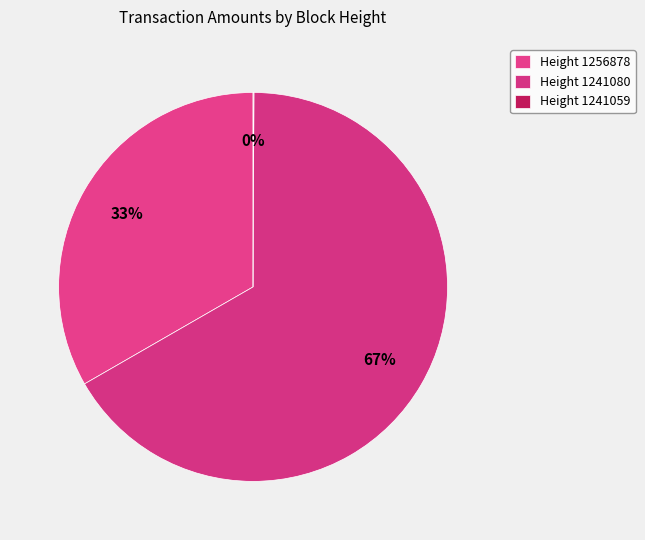

Rank the categories by value from highest to lowest.

Height 1241080, Height 1256878, Height 1241059